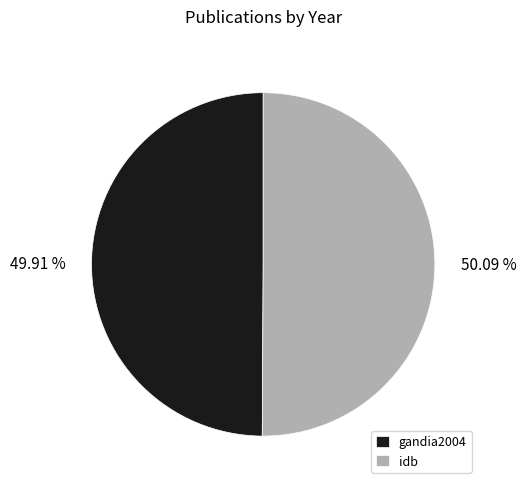

Is there any slice that represents more than half of the pie?

Yes